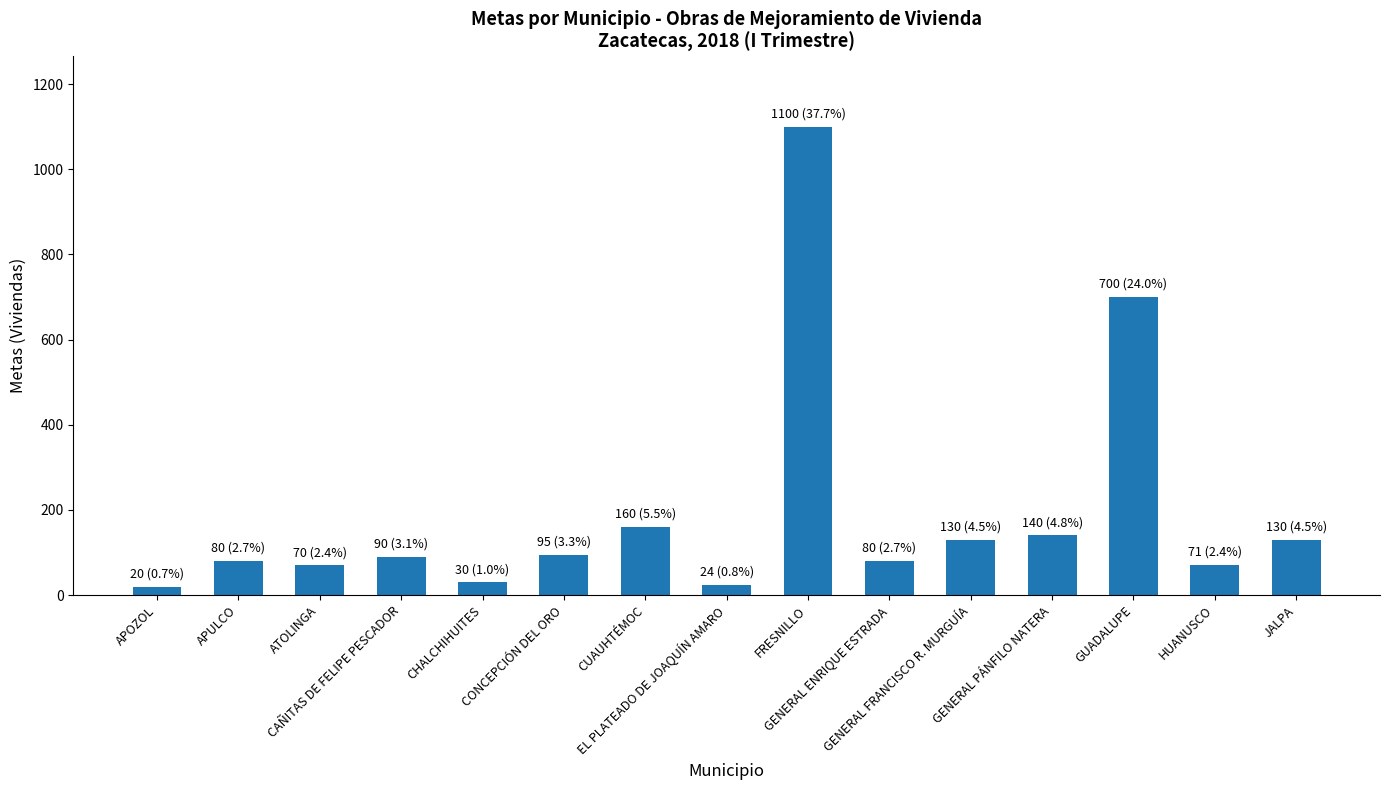

How many distinct data groups are displayed?

1